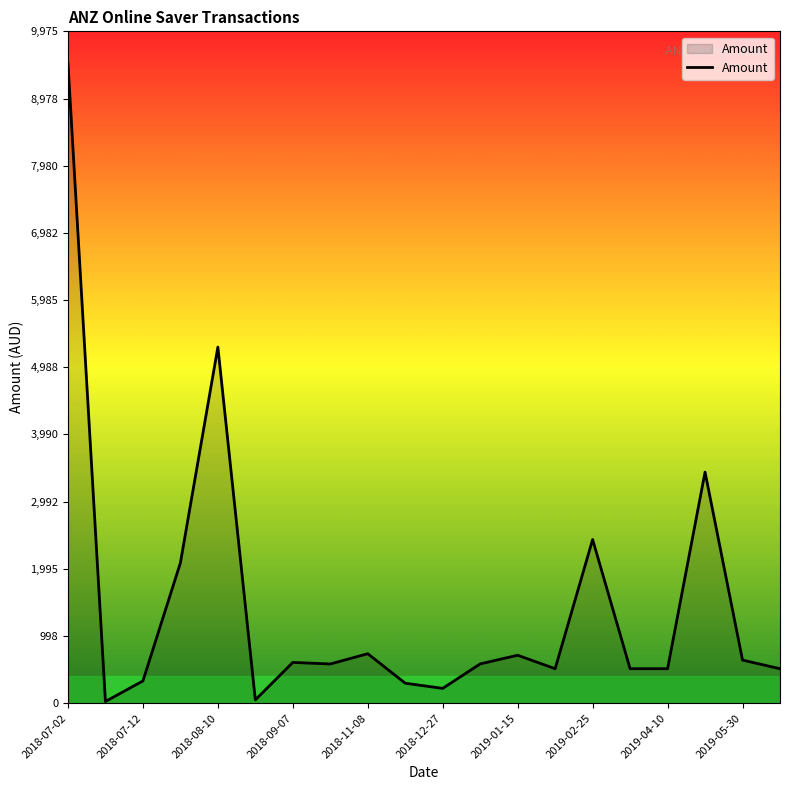

What is the difference between the maximum and minimum values?

9475.3